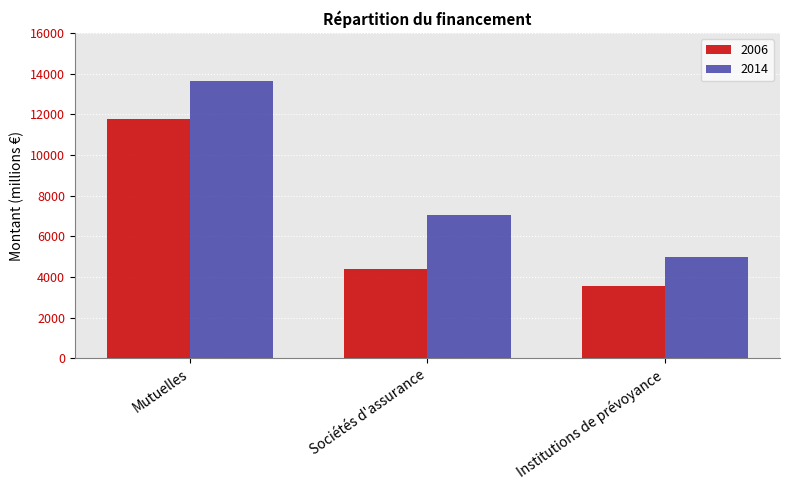

Rank the series by their average value, from highest to lowest.

2014, 2006